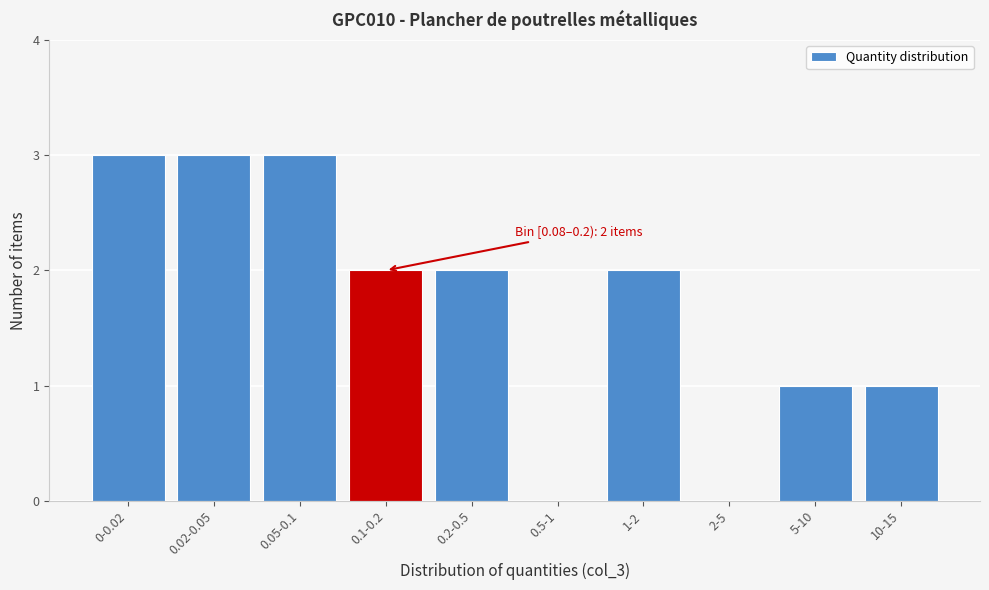

Reading right to left, list all the values displayed in this chart.

10-15=1	5-10=1	2-5=0	1-2=2	0.5-1=0	0.2-0.5=2	0.1-0.2=2	0.05-0.1=3	0.02-0.05=3	0-0.02=3